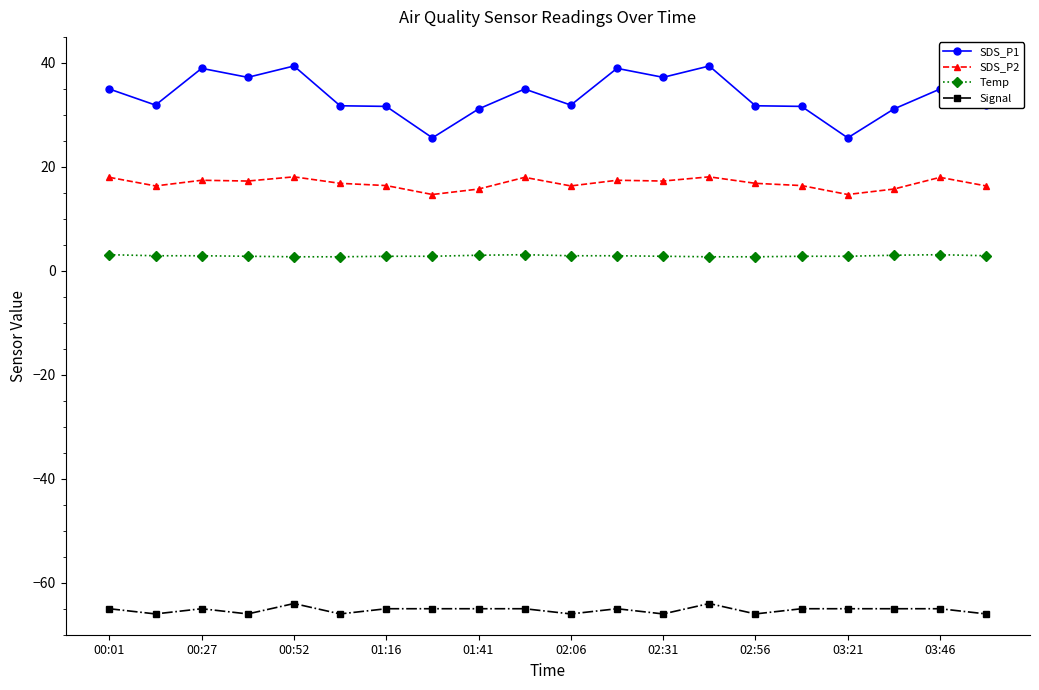

List the series in order of their peak value, lowest first.

Signal, Temp, SDS_P2, SDS_P1